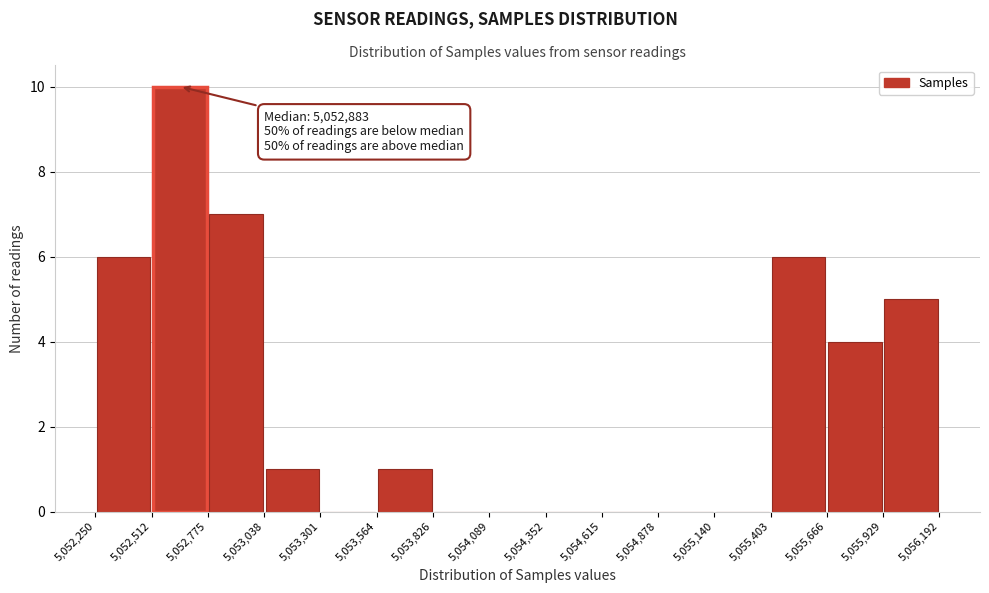

Over which range of the x-axis is the bar tallest?

5,052,512 to 5,052,775